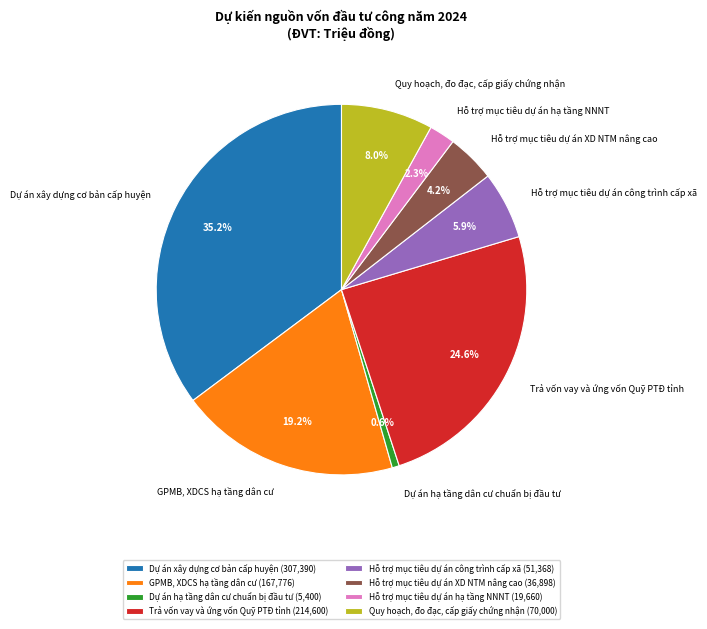

The Hỗ trợ mục tiêu dự án công trình cấp xã slice represents 1% of the pie. True or false?

False